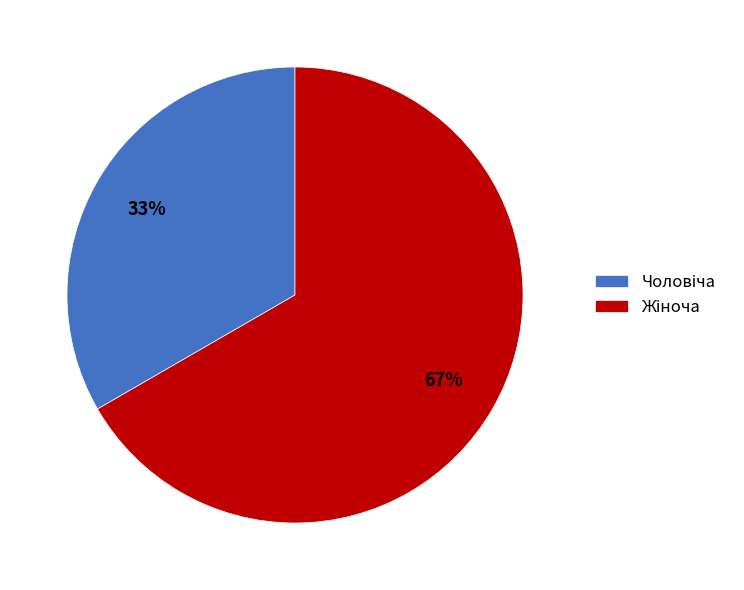

To the nearest percent, what is the average slice percentage?

50%